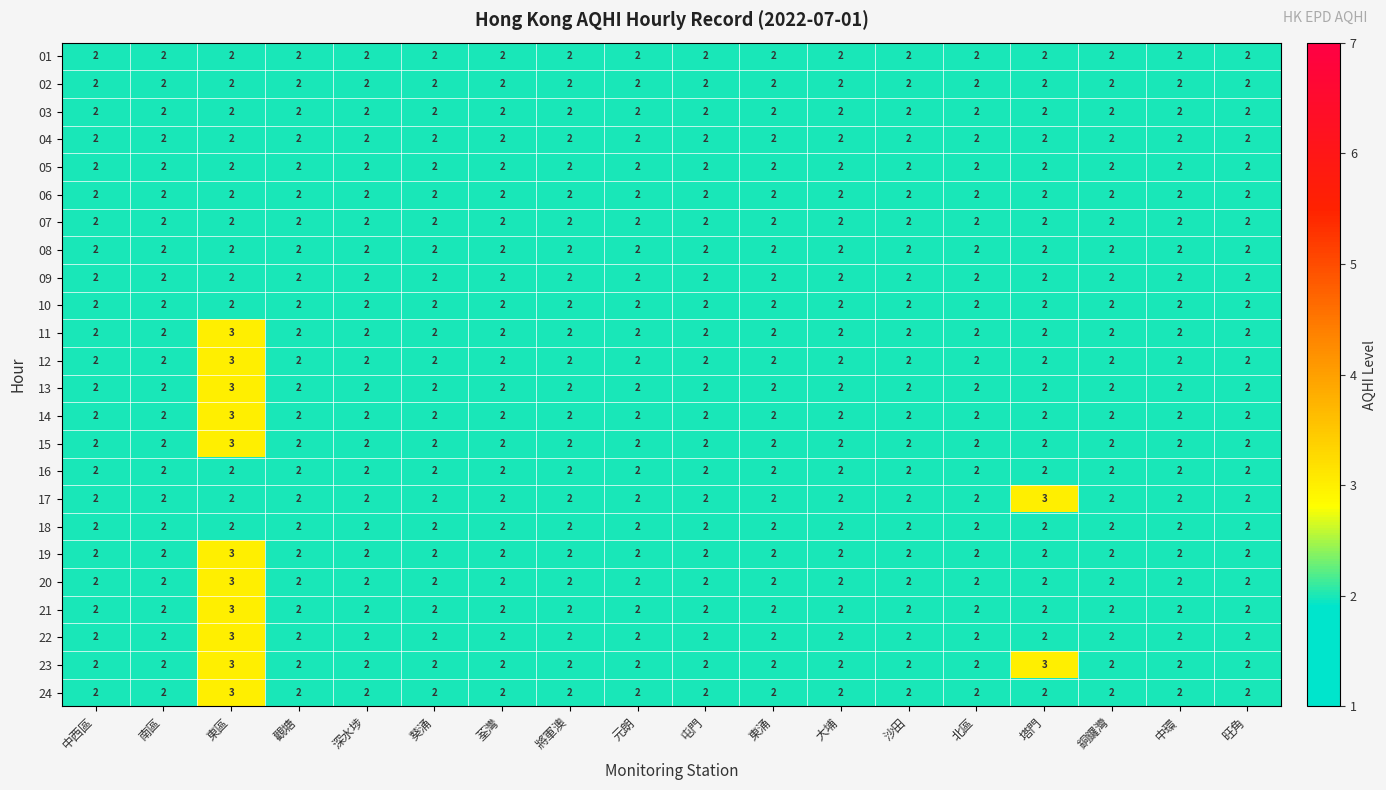

At which category is the sum across all series the highest?

東區